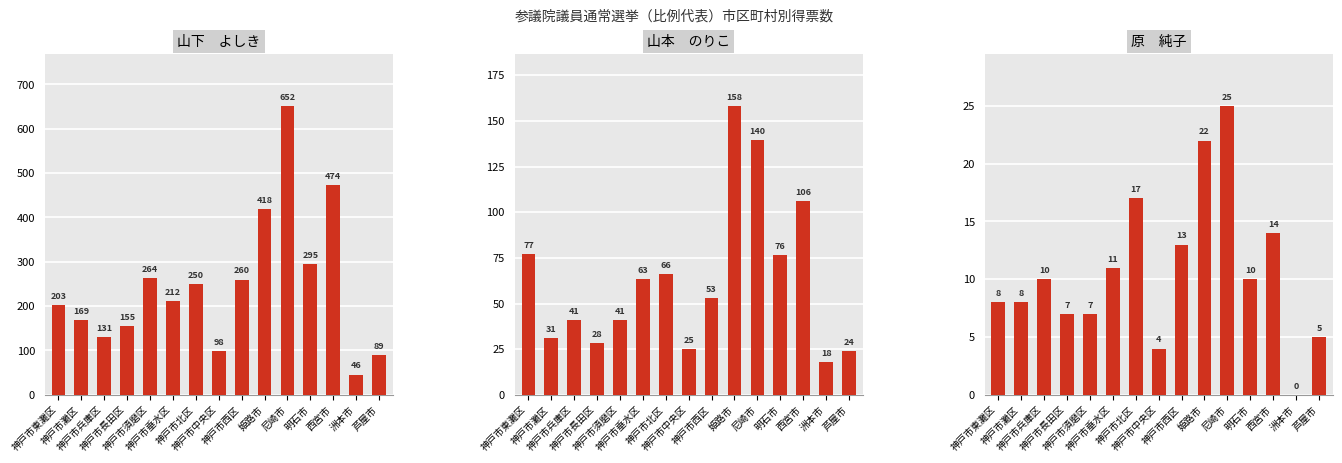

Between 神戸市長田区 and 神戸市須磨区, which is larger?

神戸市須磨区